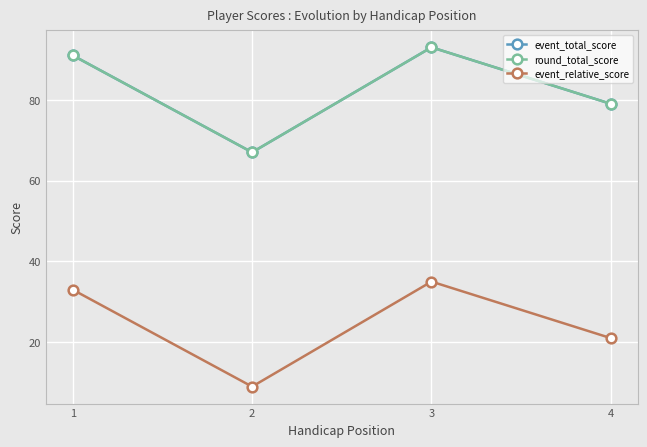

Is this an area chart (filled region under the line)?

No